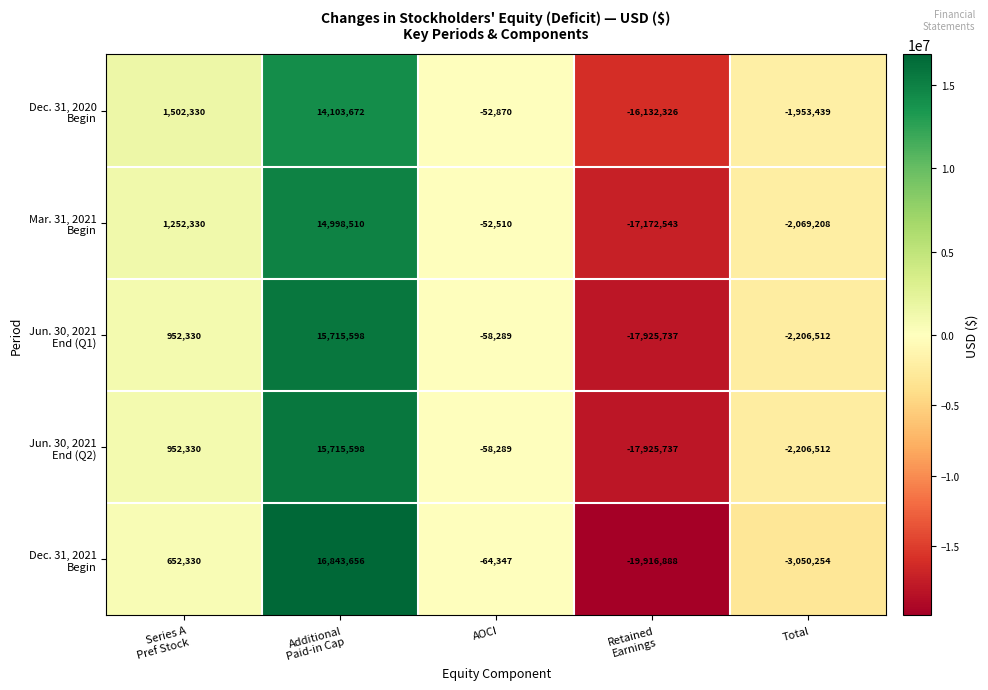

What is the smallest value displayed?

-19916888